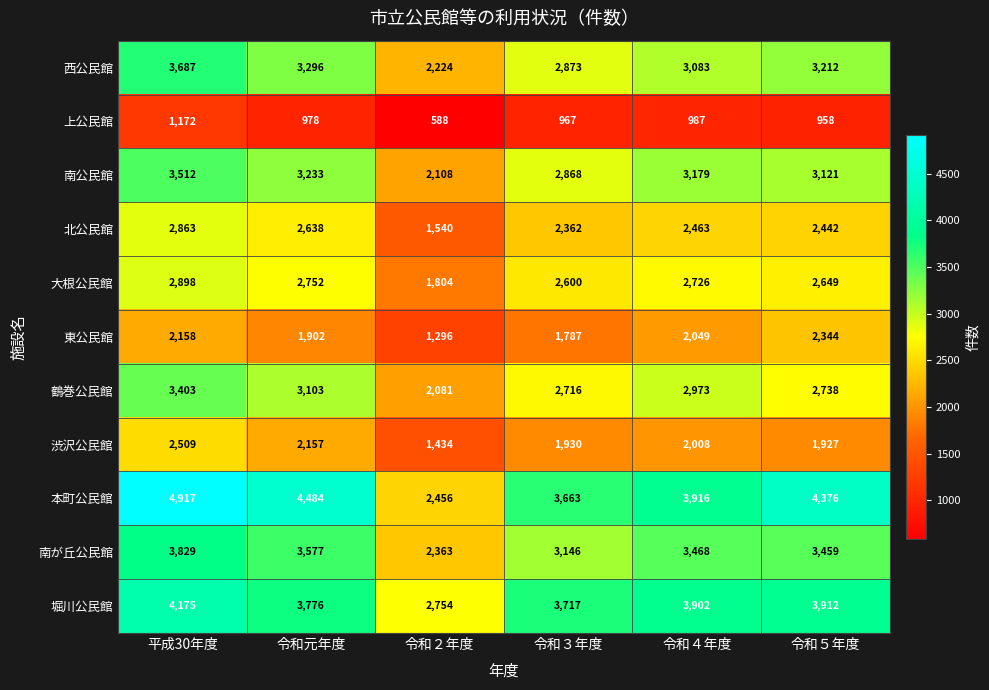

Count the number of categories in the chart.

6